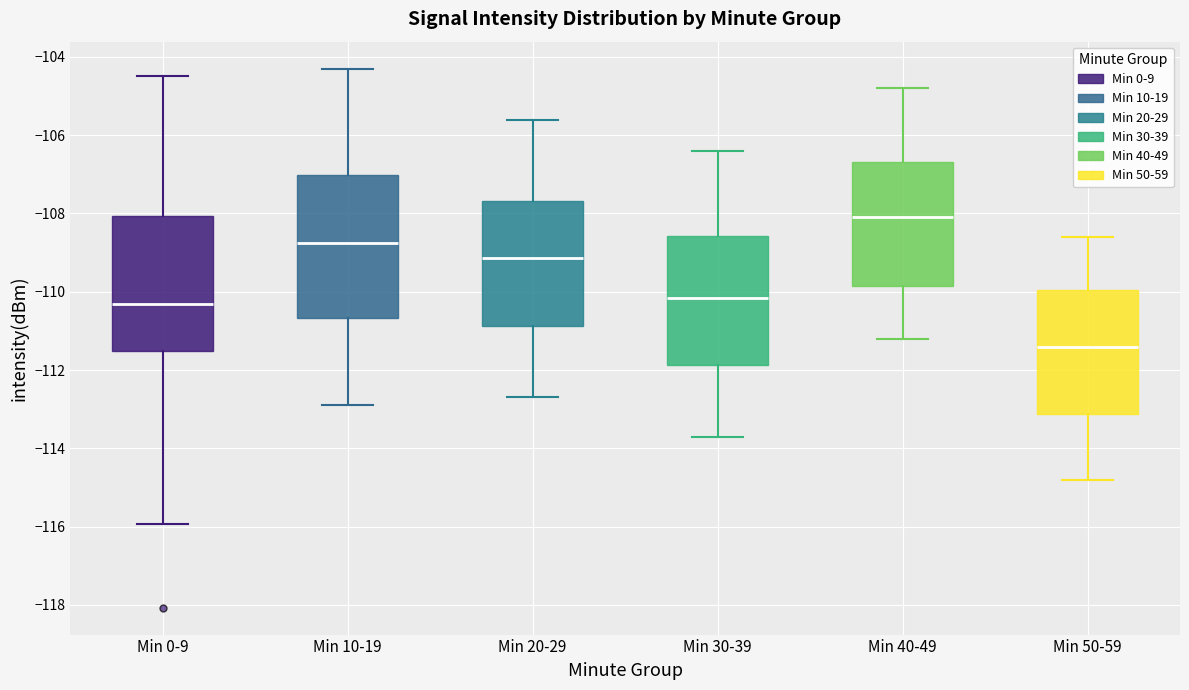

Reading left to right, read every box against the y-axis: the position of its median line, the range the box covers, and the ends of its whiskers. The values are not printed on the chart, so give them approximately, as read against the axis.

Min 0-9: median -110.4, box -111.6 to -108.0, whiskers -116.0 to -104.4
Min 10-19: median -108.8, box -110.6 to -107.0, whiskers -112.8 to -104.2
Min 20-29: median -109.2, box -110.8 to -107.6, whiskers -112.6 to -105.6
Min 30-39: median -110.2, box -111.8 to -108.6, whiskers -113.6 to -106.4
Min 40-49: median -108.0, box -109.8 to -106.6, whiskers -111.2 to -104.8
Min 50-59: median -111.4, box -113.2 to -110.0, whiskers -114.8 to -108.6